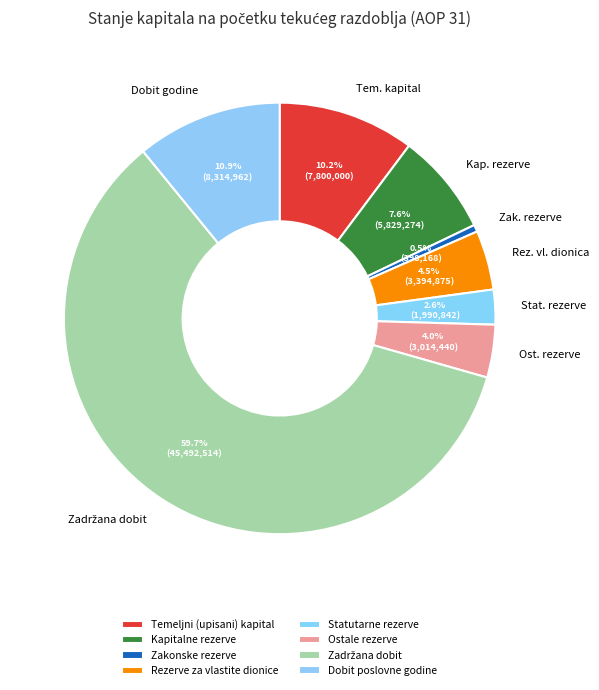

What is the change in value from Ostale rezerve to Zadržana dobit?

+42478074